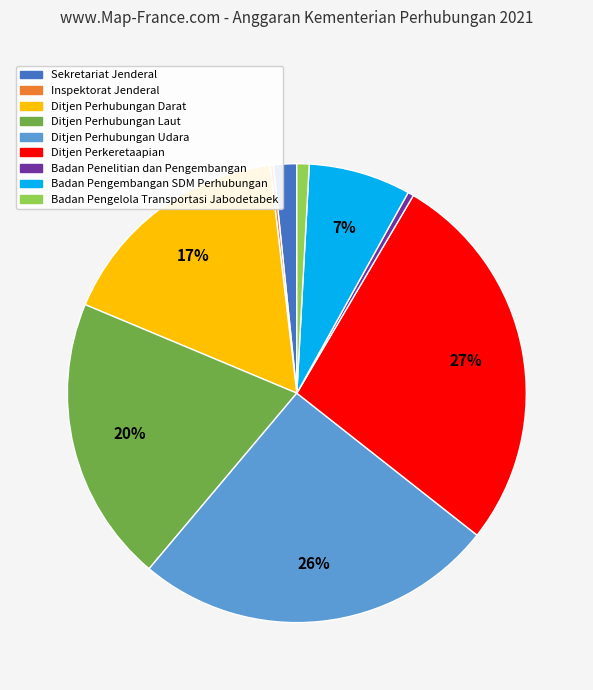

Combined, do Badan Pengembangan SDM Perhubungan and Badan Penelitian dan Pengembangan account for over 50%?

No